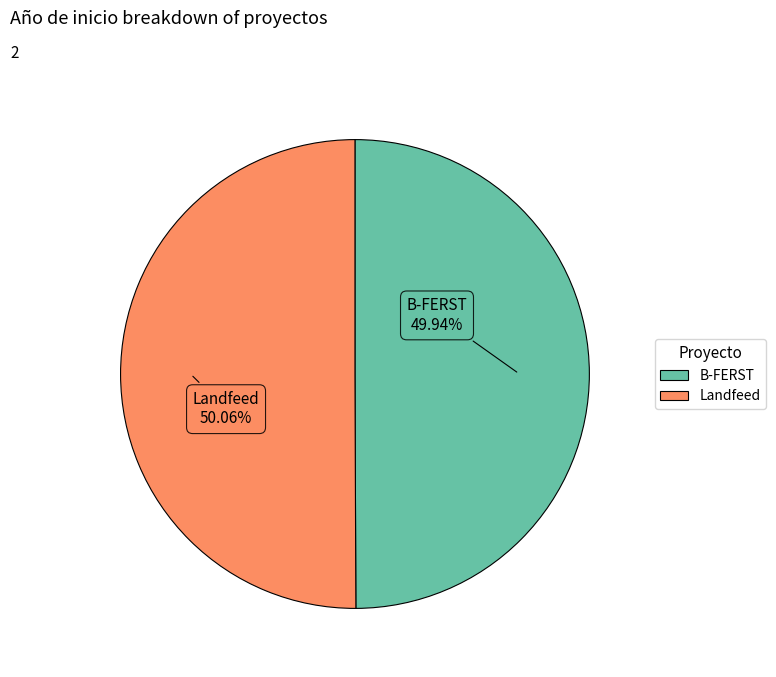

Combined, what portion of the pie is B-FERST and Landfeed?

100.0%